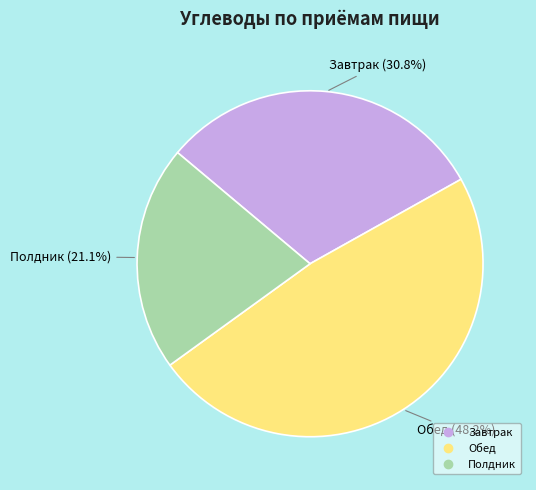

To the nearest percent, what is the difference between the Полдник and Обед slice percentages?

27%